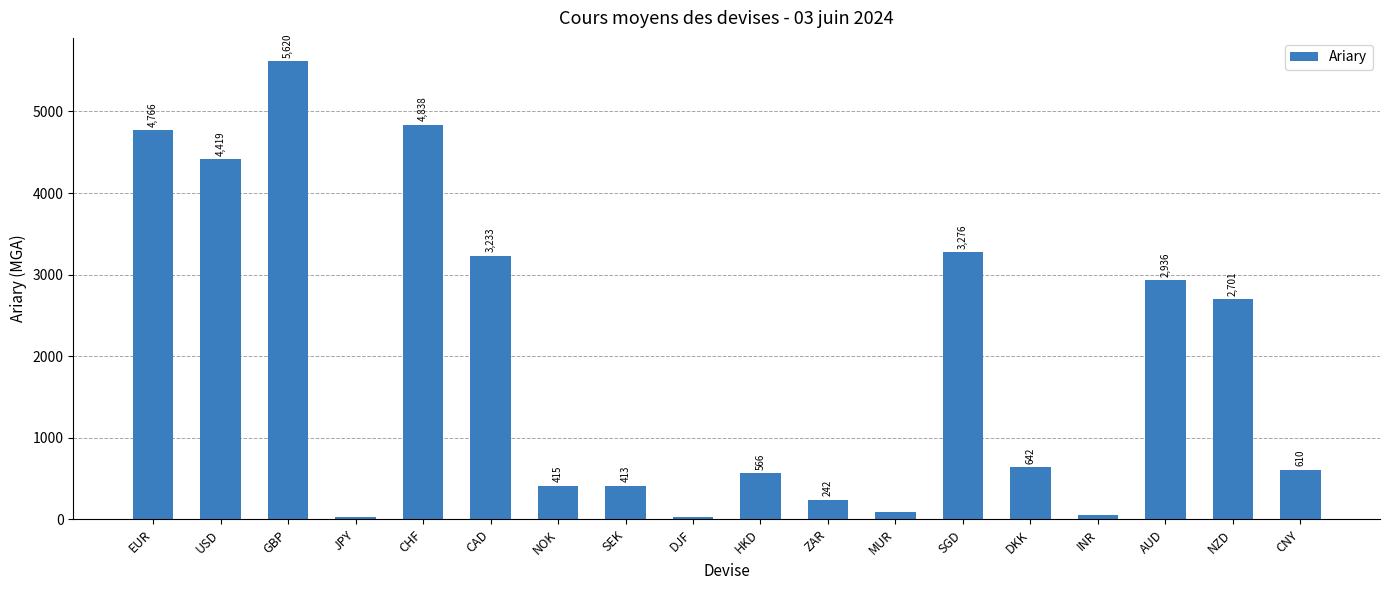

Rank the categories by value from highest to lowest.

GBP, CHF, EUR, USD, SGD, CAD, AUD, NZD, DKK, CNY, HKD, NOK, SEK, ZAR, MUR, INR, JPY, DJF